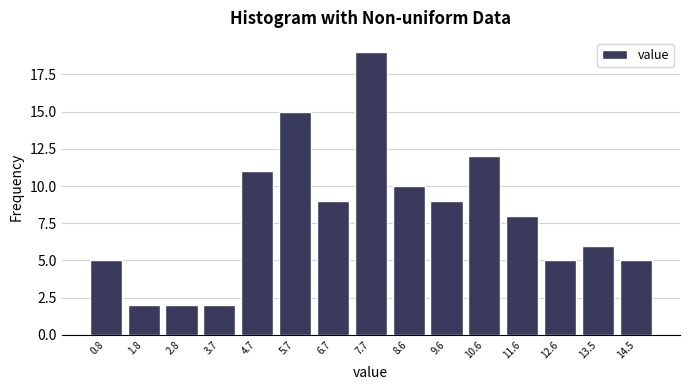

Over which range of the x-axis is the bar tallest?

7.16 to 8.14